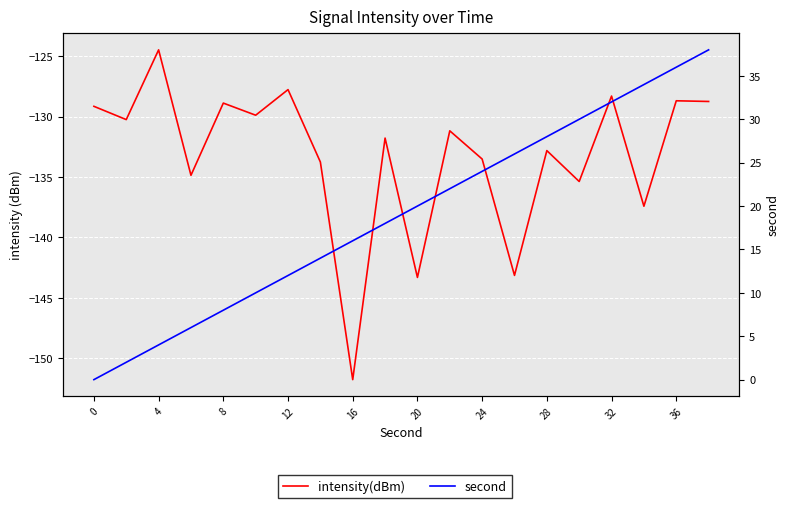

At how many categories does at least one series exceed -2?

20